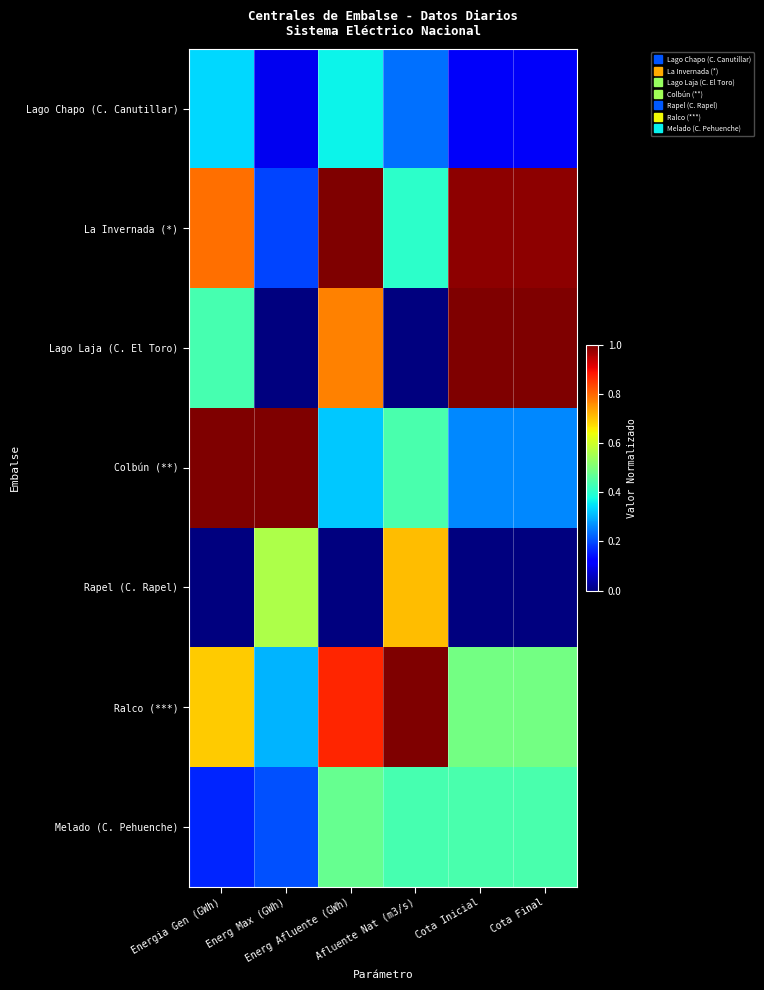

At Afluente Nat (m3/s), list the series in order from smallest to largest.

Lago Laja (C. El Toro), Lago Chapo (C. Canutillar), La Invernada (*), Melado (C. Pehuenche), Colbún (**), Rapel (C. Rapel), Ralco (***)